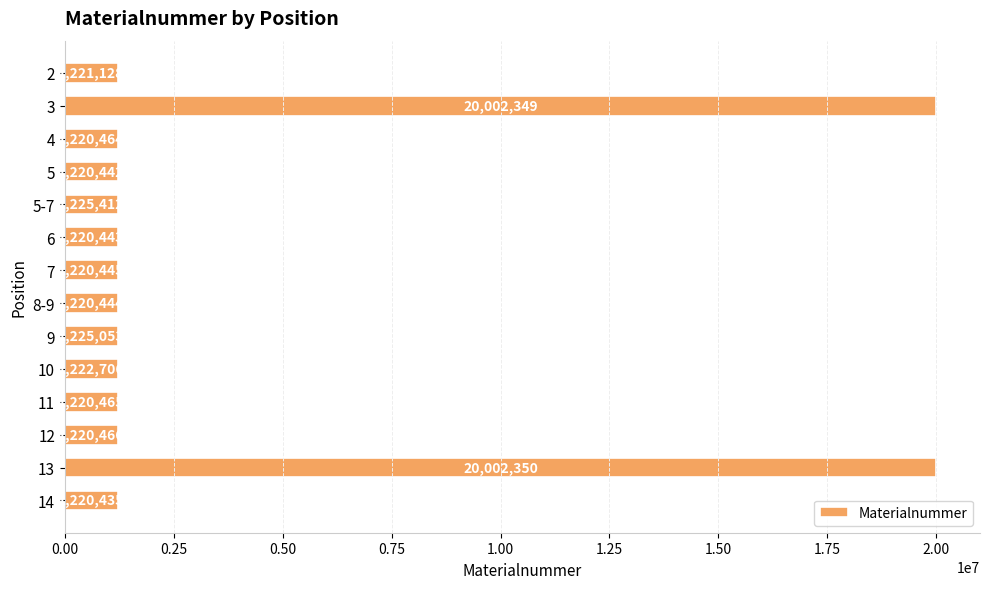

What is the approximate value at 3?

20002349